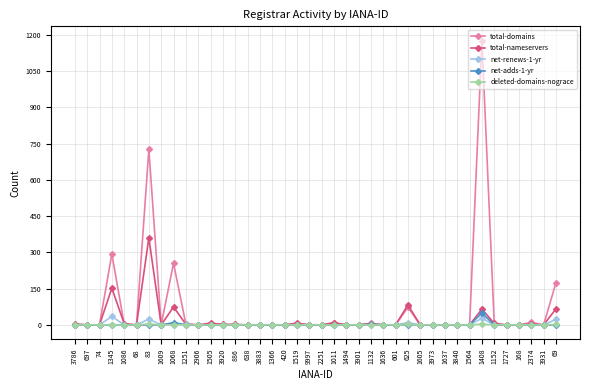

What is the highest value of the net-renews-1-yr series?

35